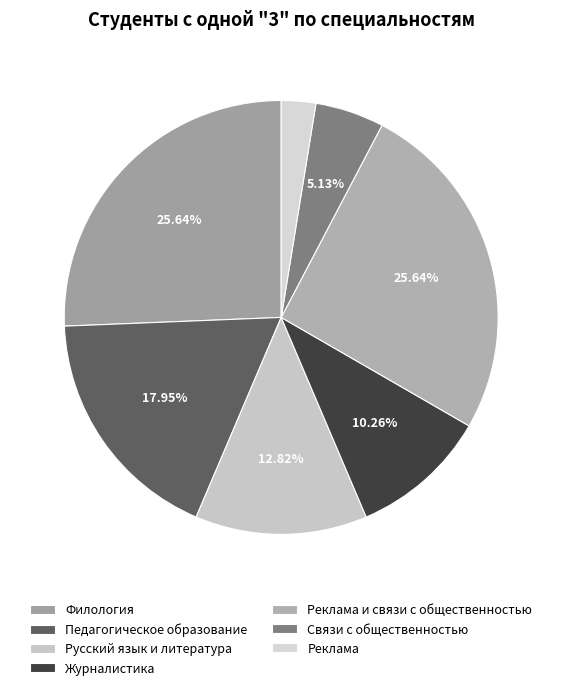

How many segments does this pie chart have?

7